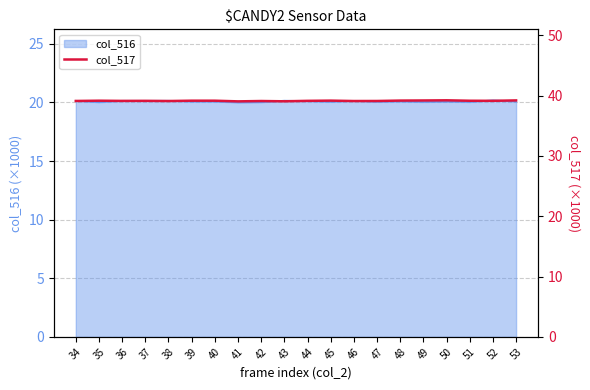

How many lines are shown in the chart?

1